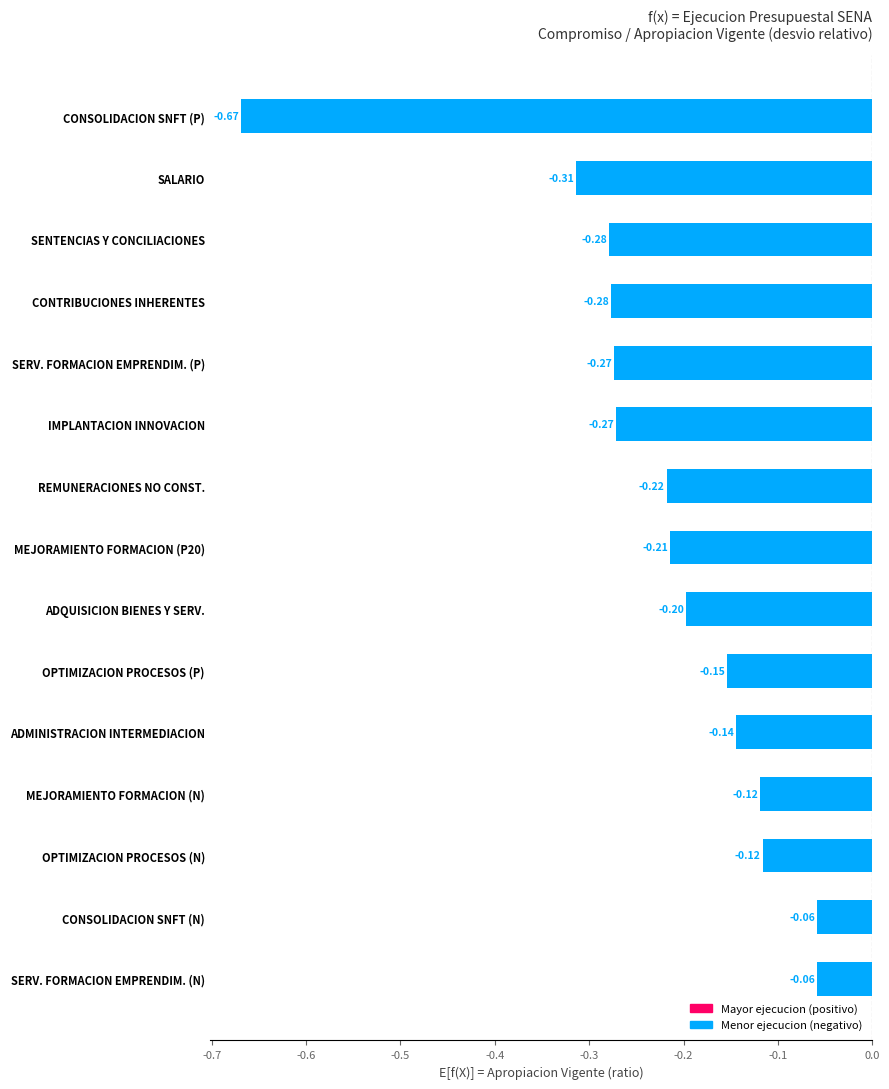

What is the difference between the second highest and minimum values?

0.6